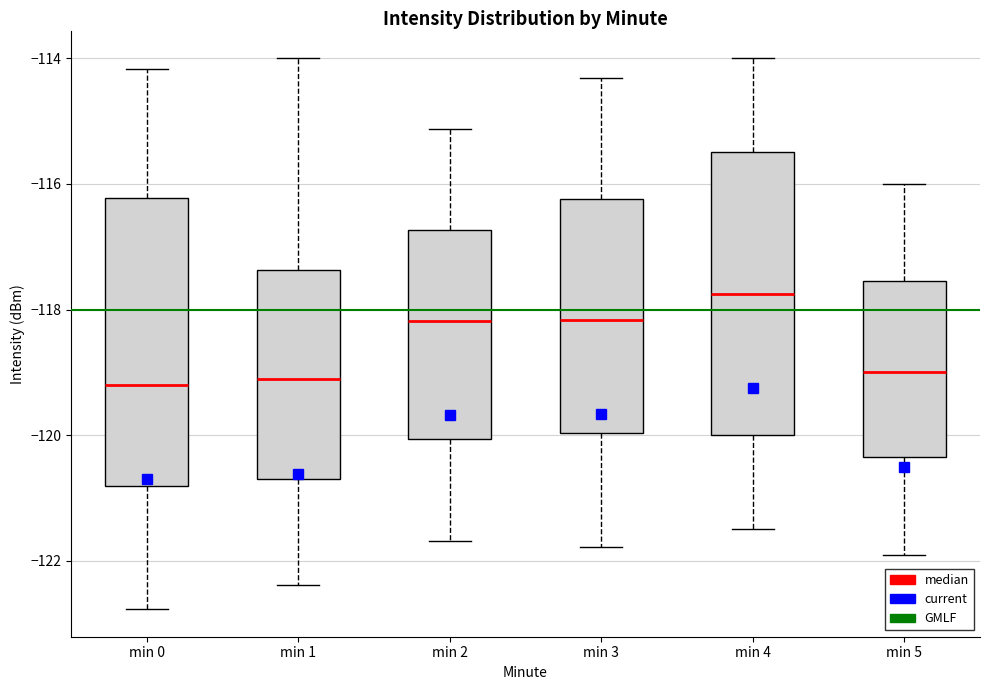

Where does the upper whisker of the box for min 2 end on the y-axis? The values are not printed on the chart, so give them approximately, as read against the axis.

-115.2